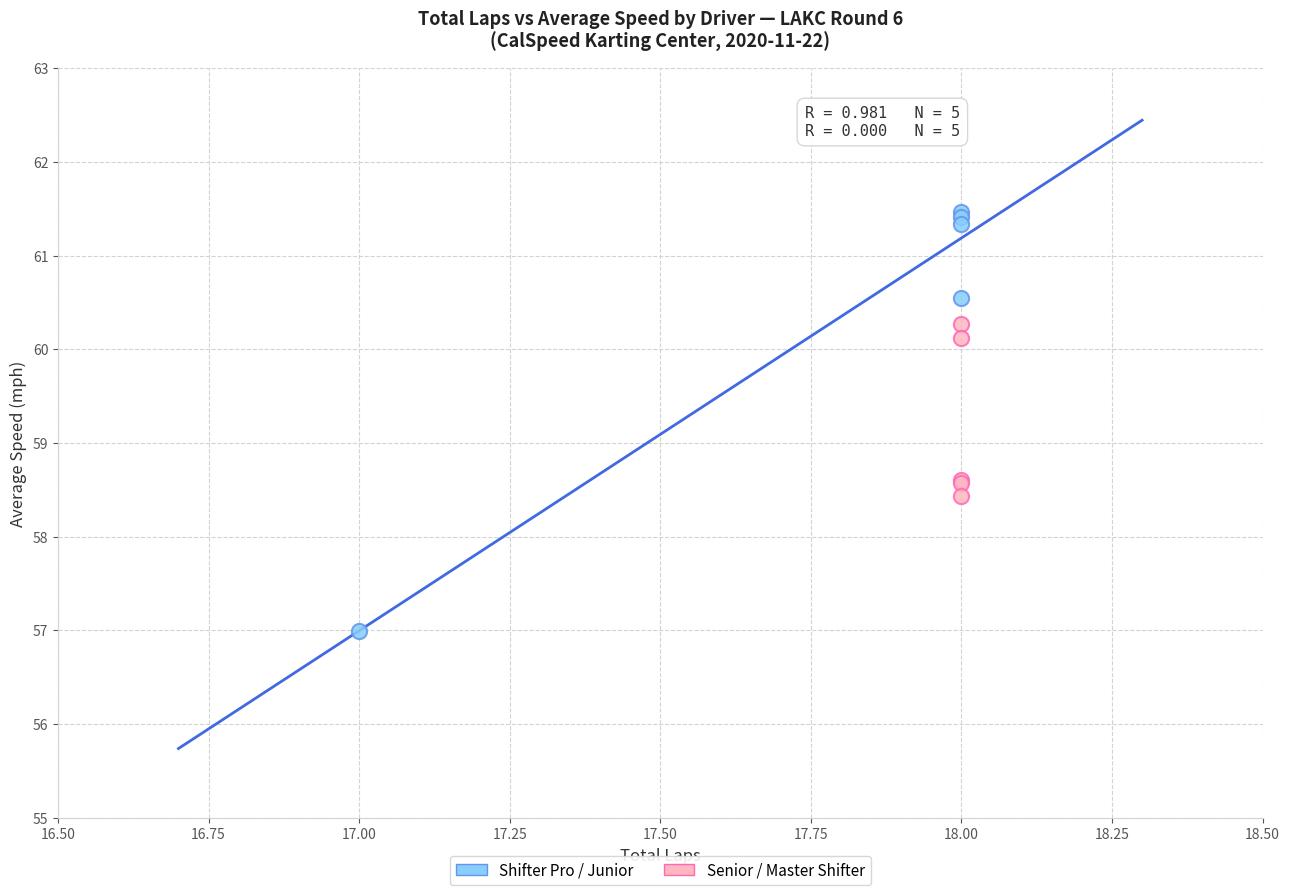

Which series contains the highest Y value?

Shifter Pro / Junior